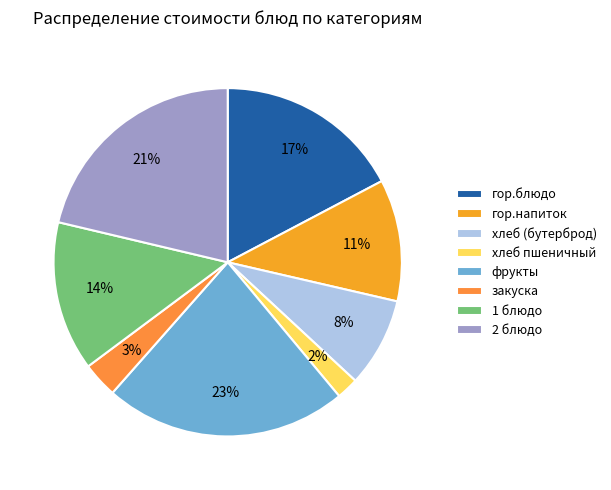

Which category has the biggest portion of the pie?

фрукты